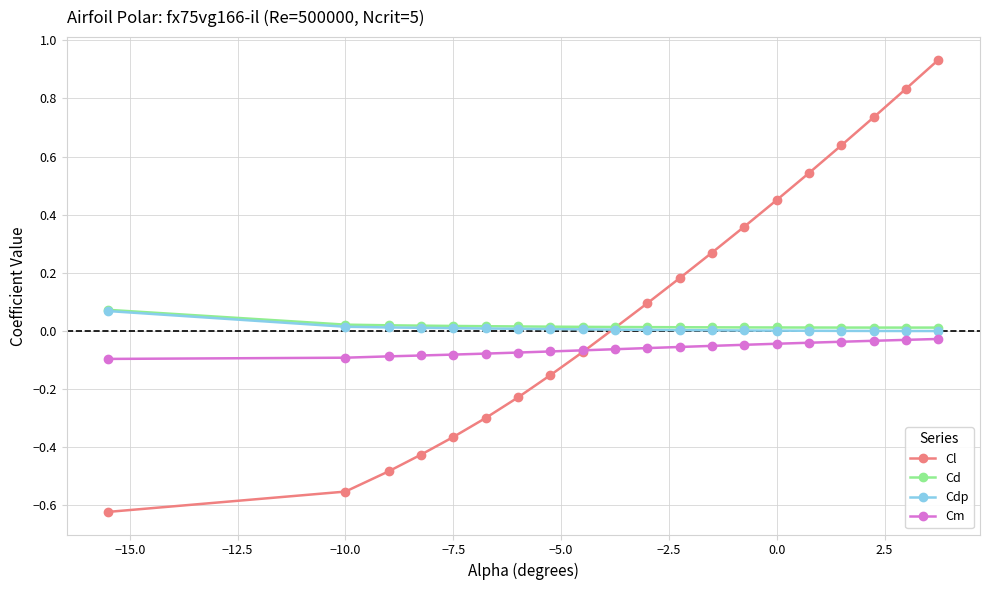

True or false: Cdp and Cm intersect in this chart.

False